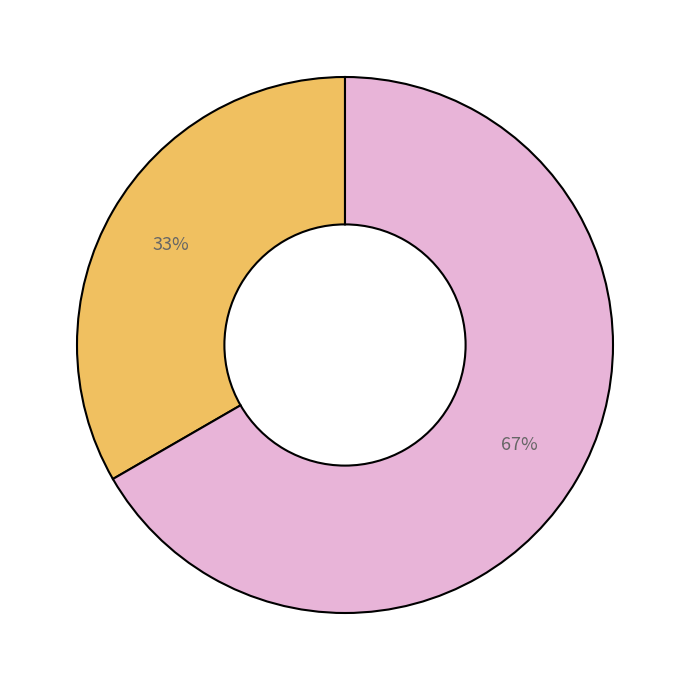

To the nearest percent, what is the average slice percentage?

50%